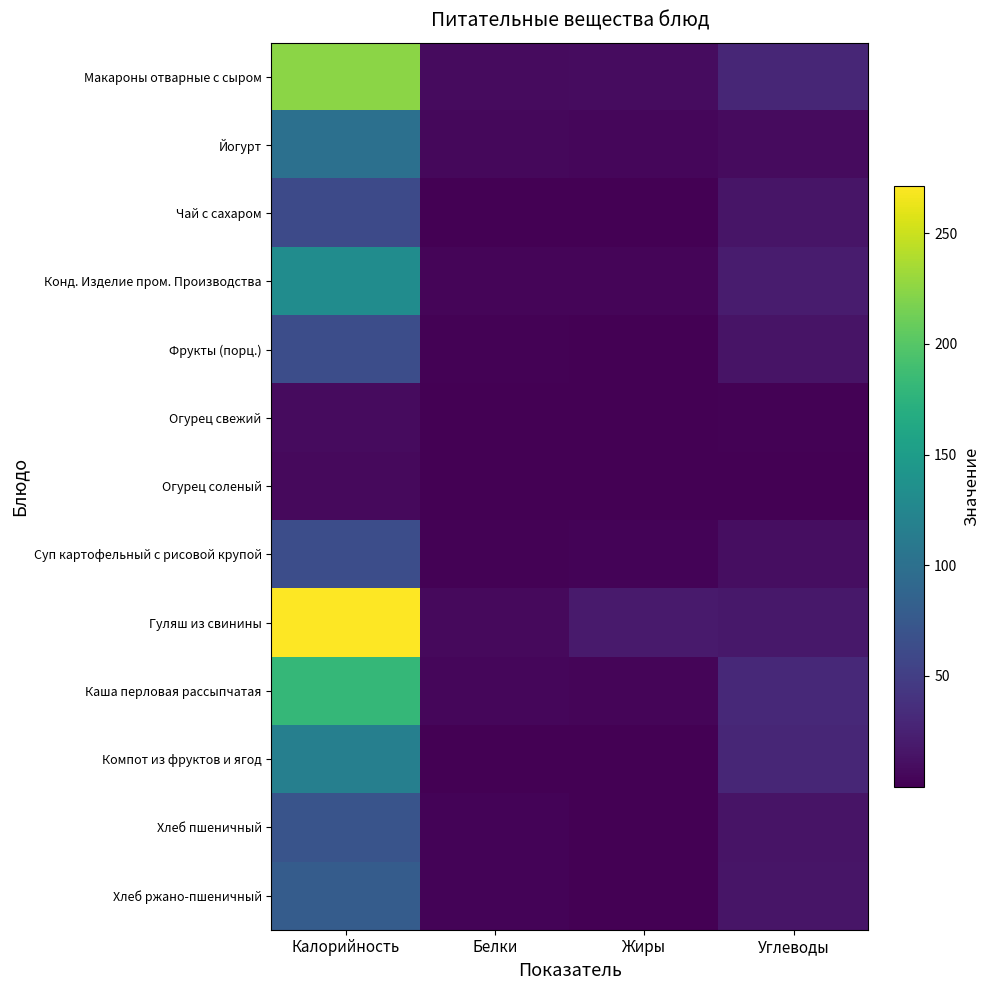

At which category is the sum across all series the highest?

Калорийность